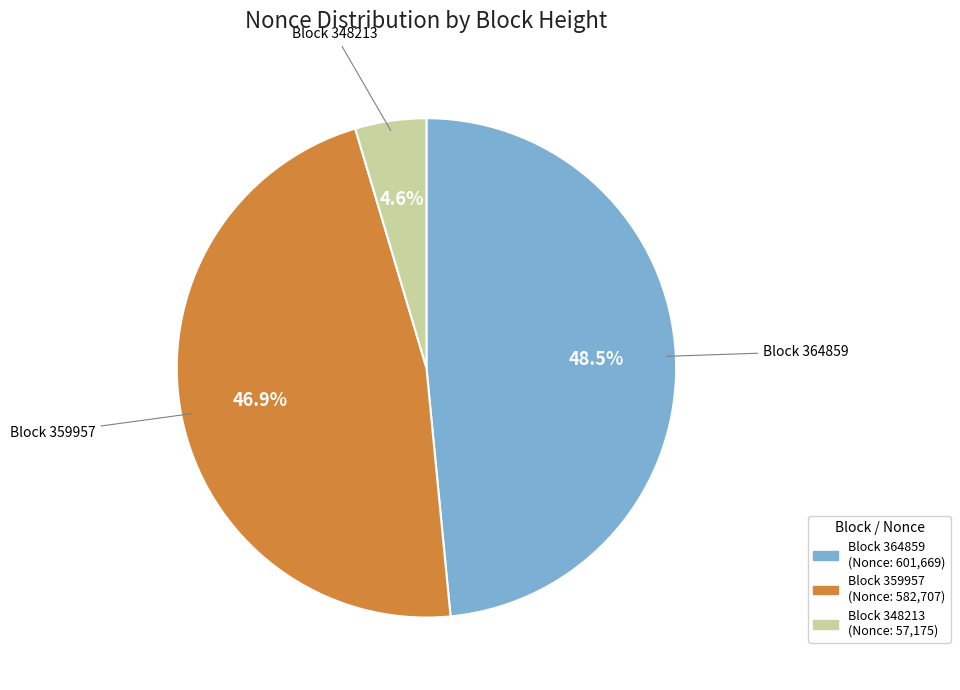

Is there a majority slice in this chart?

No